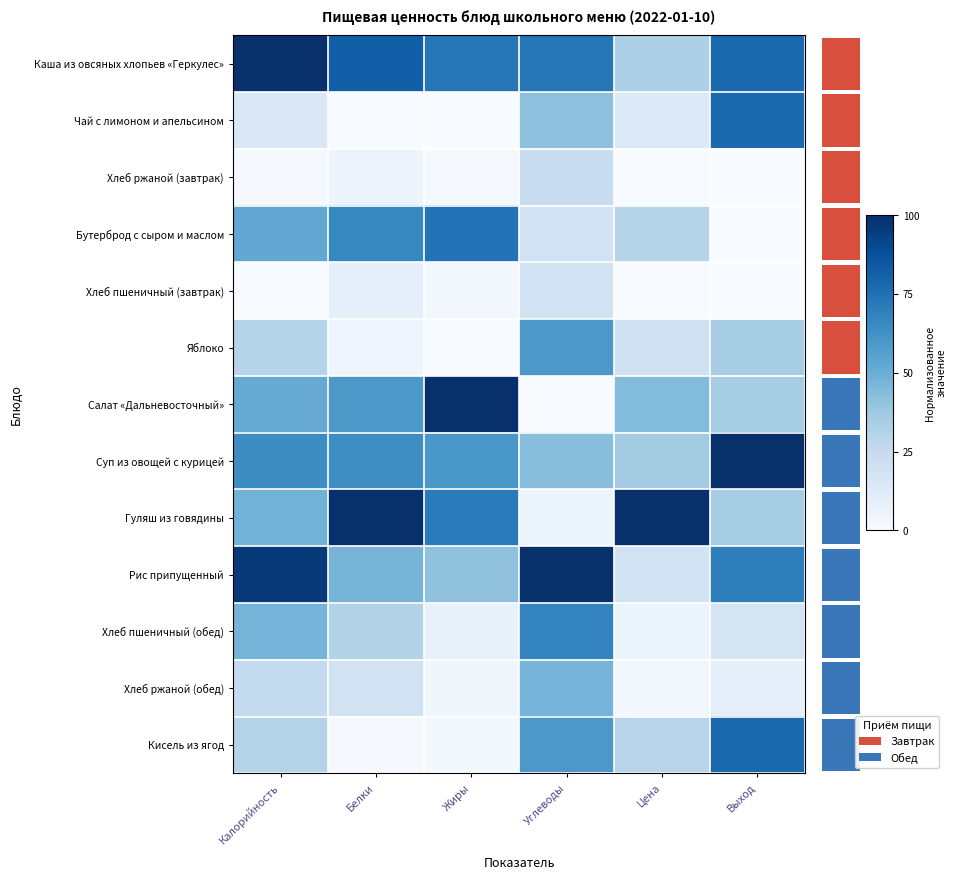

At which category does the chart reach its peak across all series?

Калорийность